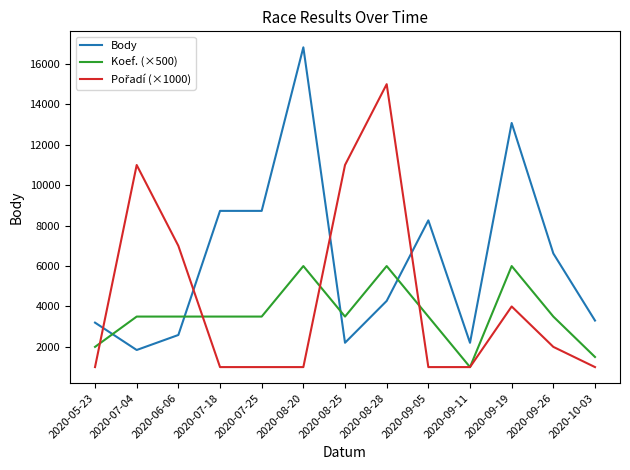

What is the difference between the maximum and second lowest values in the Body series?

14622